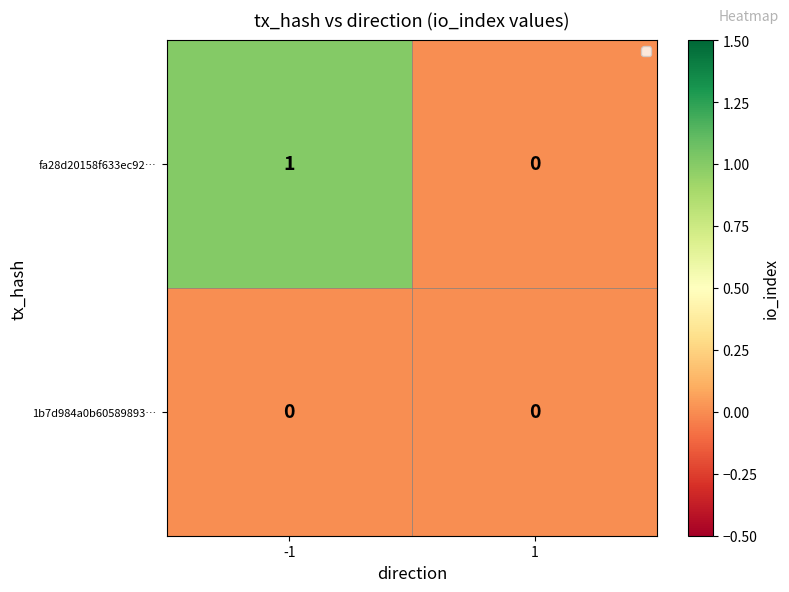

Rank the series by their average value, from highest to lowest.

fa28d20158f633ec92…, 1b7d984a0b60589893…